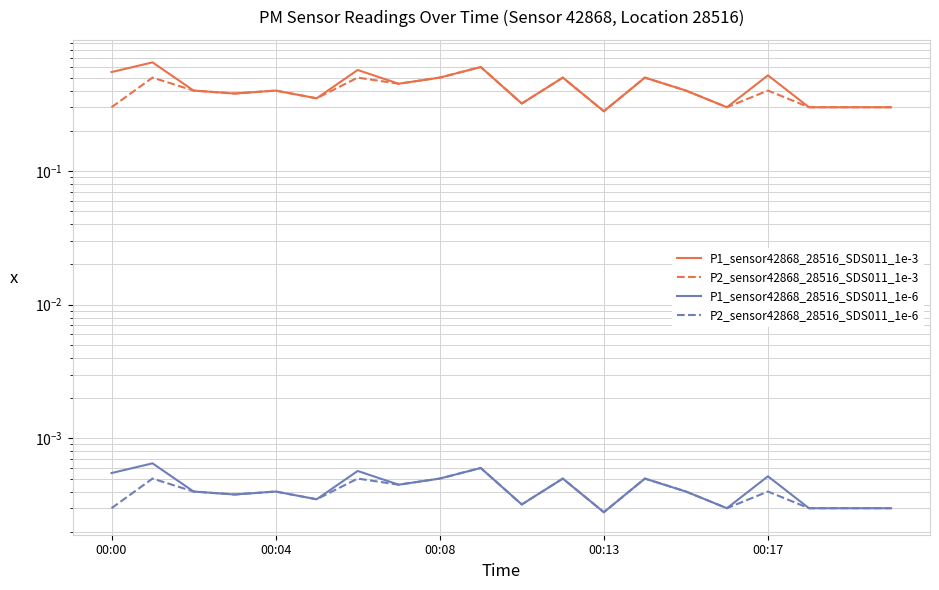

What position from the right is 19?

1